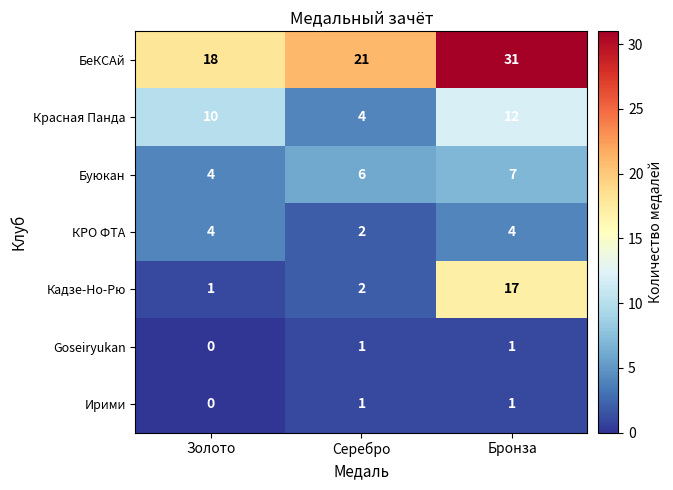

At which category does the chart reach its minimum across all series?

Золото